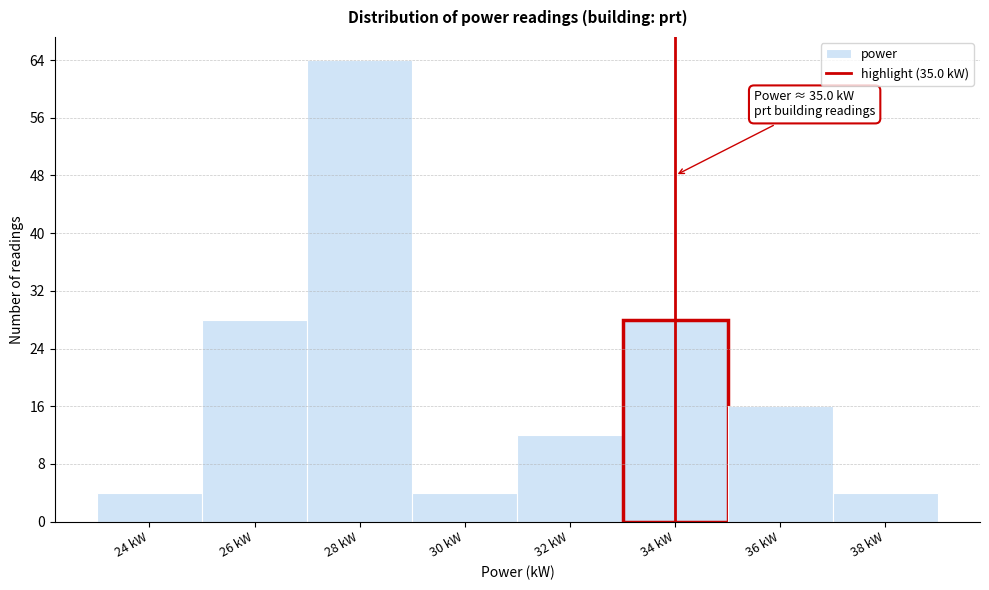

Reading left to right, transcribe all the data shown in this chart.

4	28	64	4	12	28	16	4